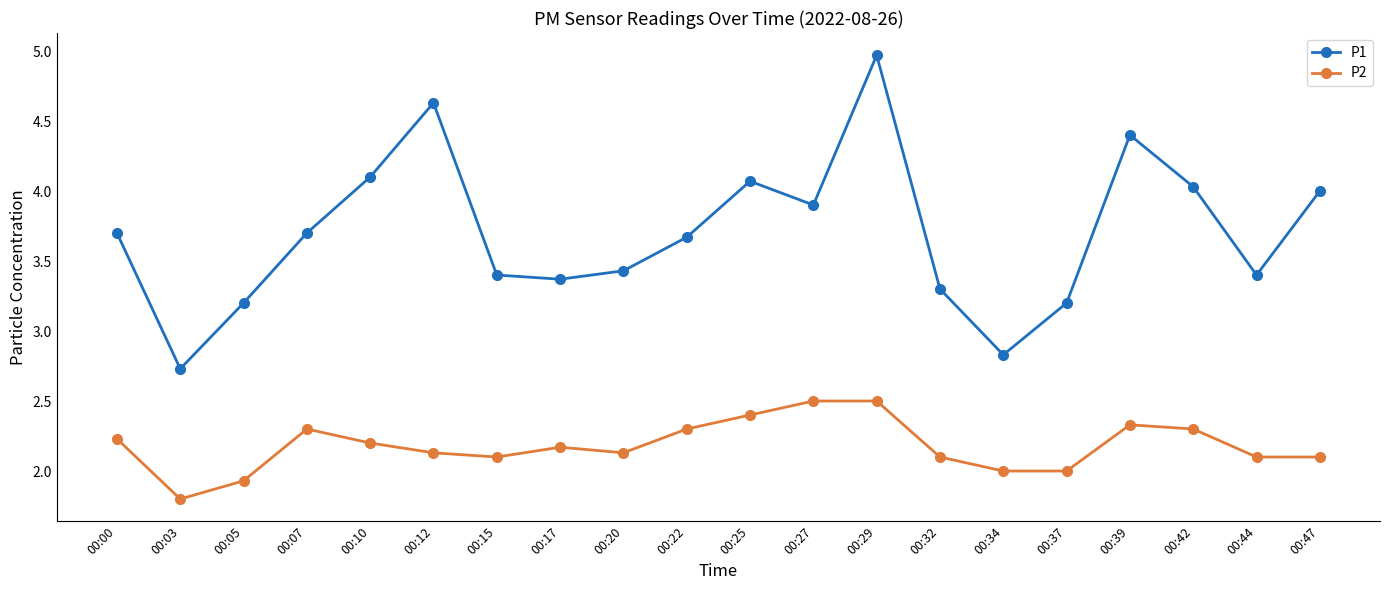

Where does the P1 series first go above 3?

00:00